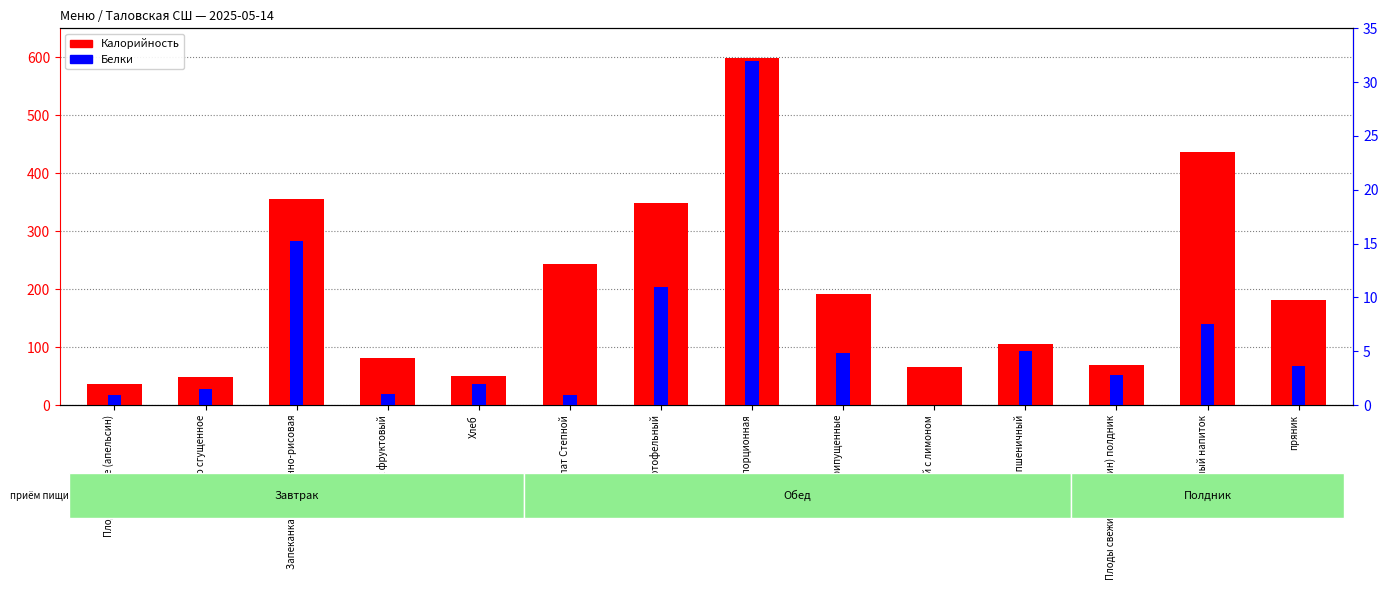

Which label corresponds to the largest value in the chart?

птица порционная